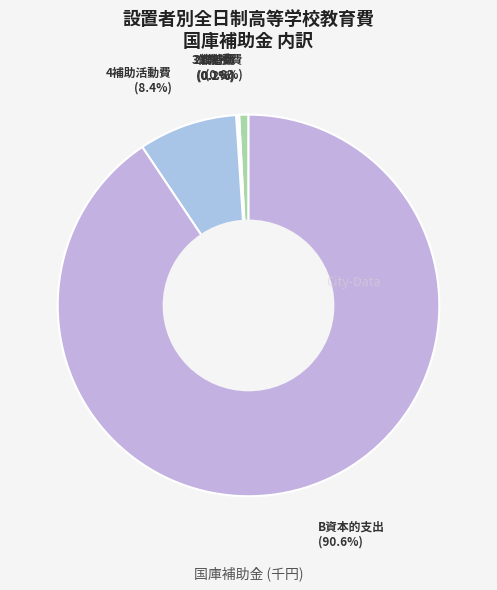

What is the total percentage of 1教授費 and 4補助活動費?

9.2%